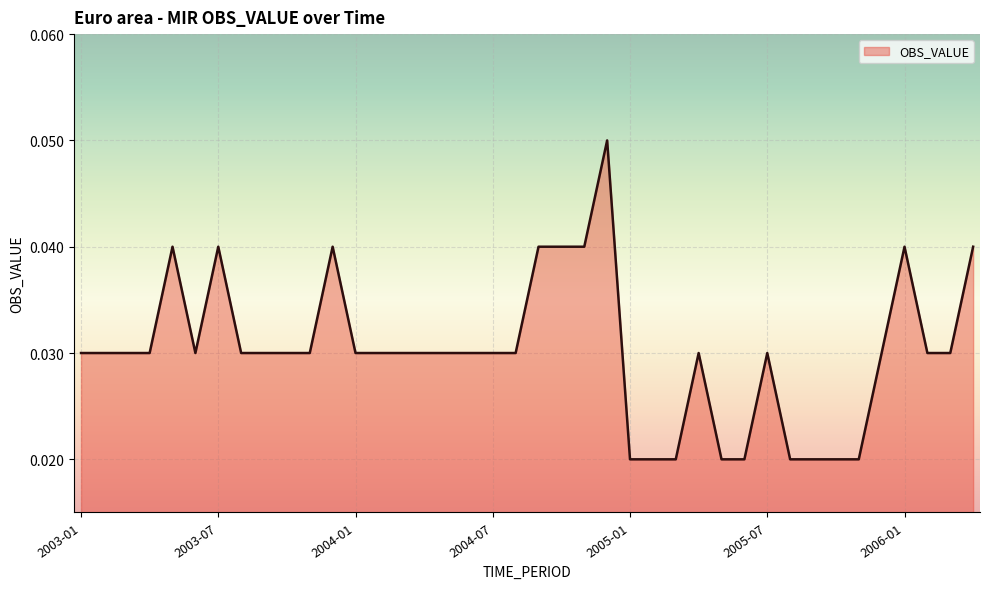

Is this an area chart (filled region under the line)?

Yes